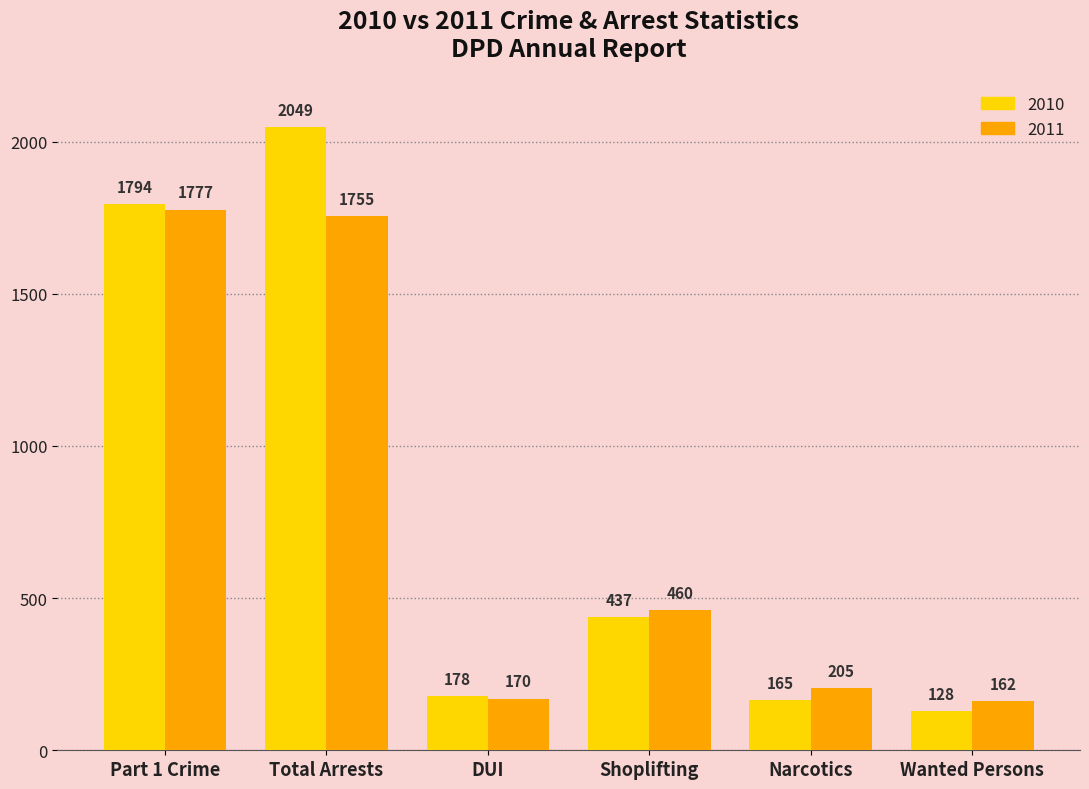

Are the bars grouped side by side (vs. stacked)?

Yes